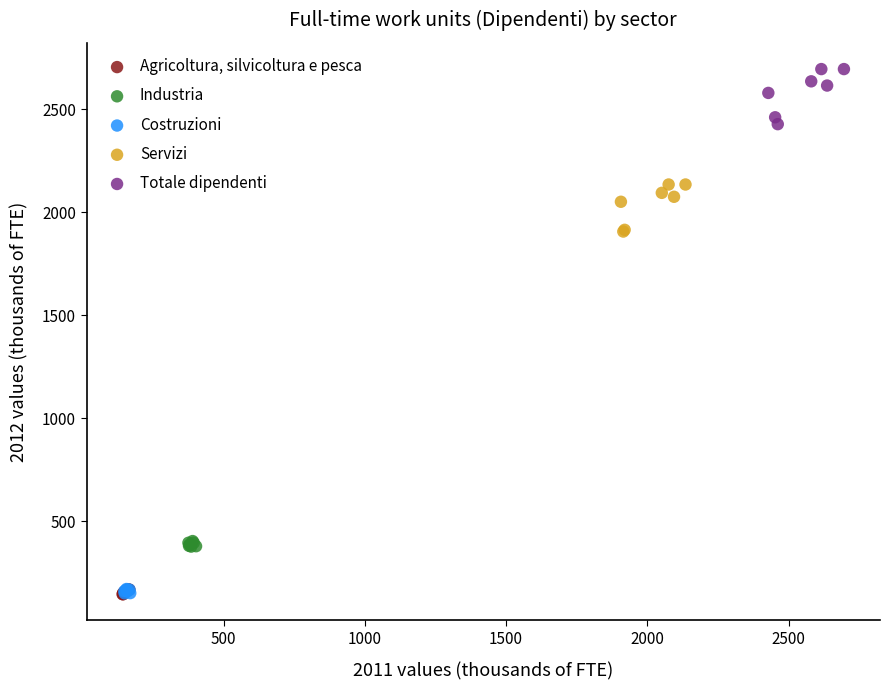

What are all the series names shown in the legend?

Agricoltura, silvicoltura e pesca, Industria, Costruzioni, Servizi, Totale dipendenti